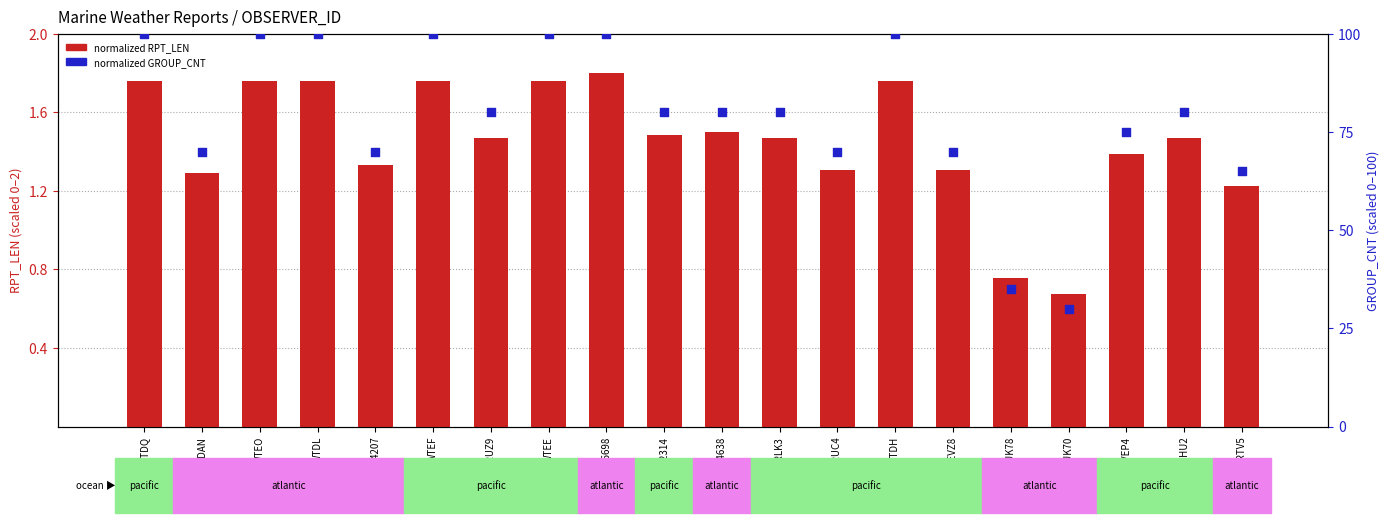

Which series contains the lowest Y value?

normalized RPT_LEN